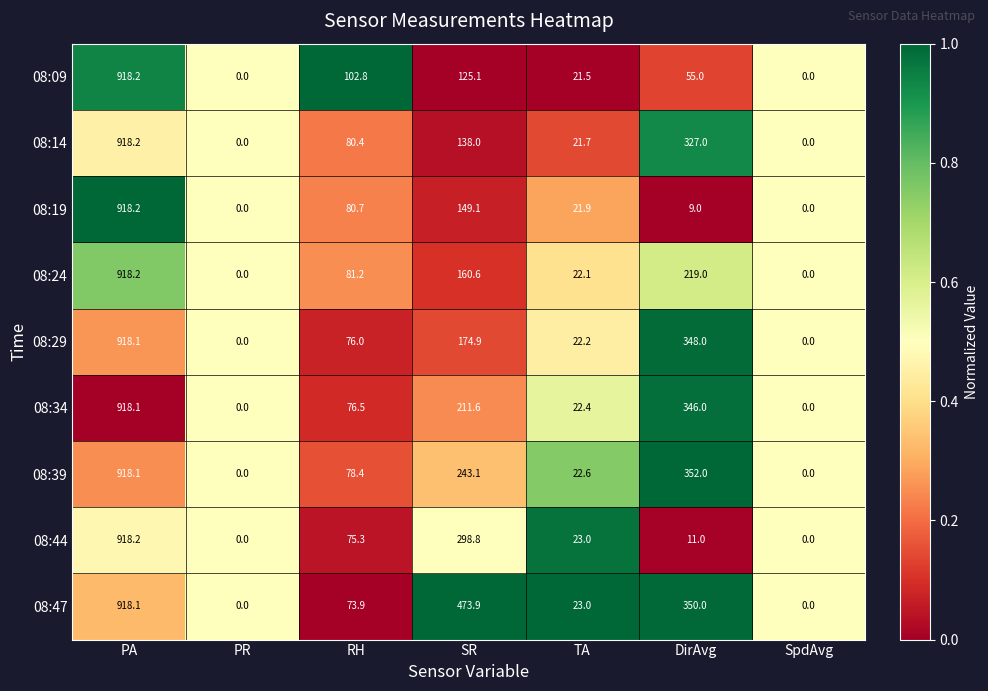

At RH, list the series in order from smallest to largest.

08:47, 08:44, 08:29, 08:34, 08:39, 08:14, 08:19, 08:24, 08:09